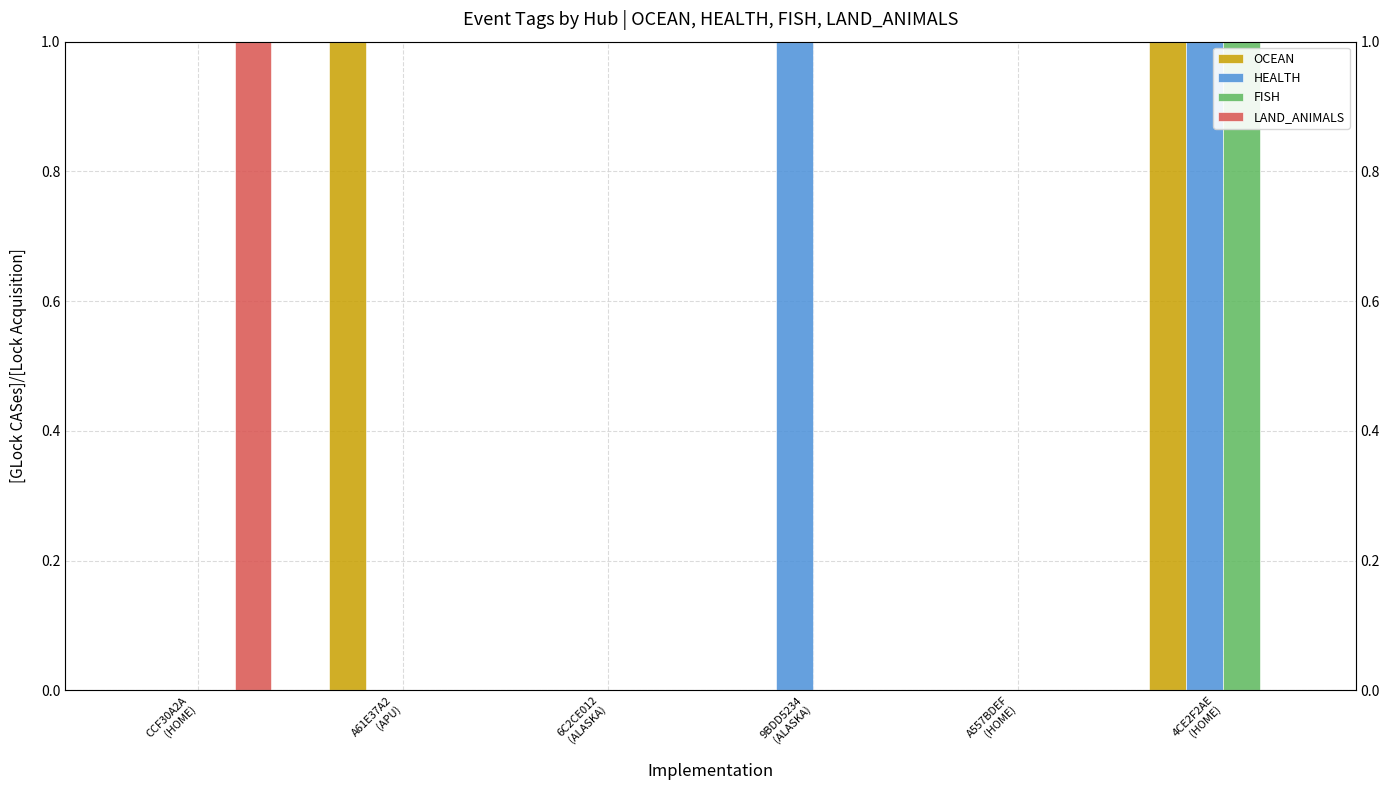

What is the difference between the OCEAN values at A557BDEF
(HOME) and A61E37A2
(APU)?

1